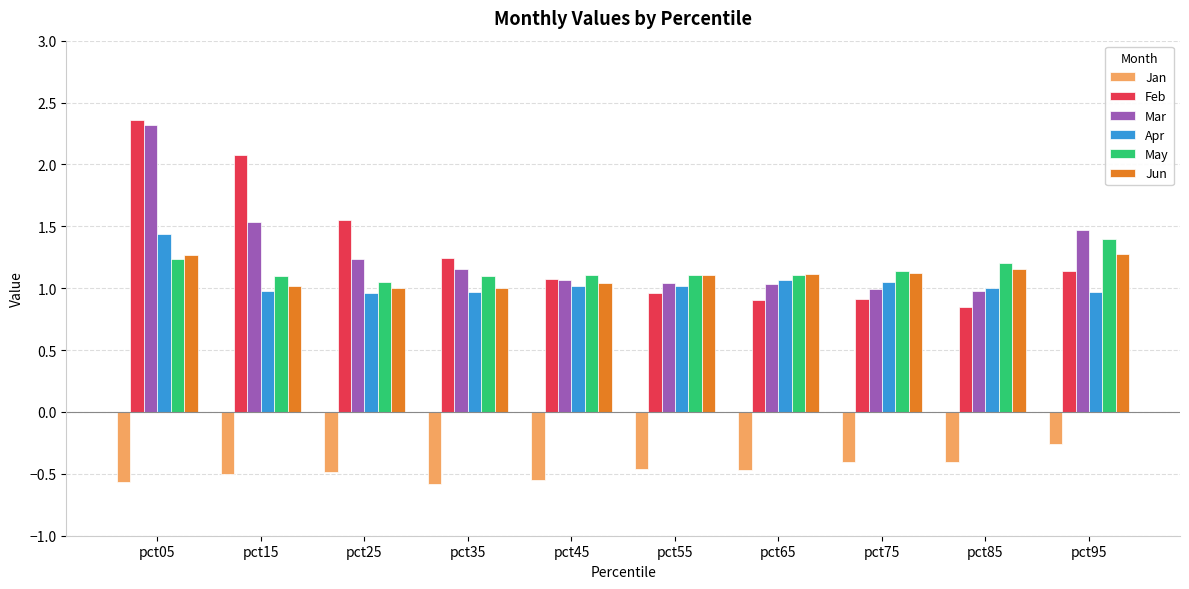

The Jan series shows -0.2 at pct05. True or false?

False